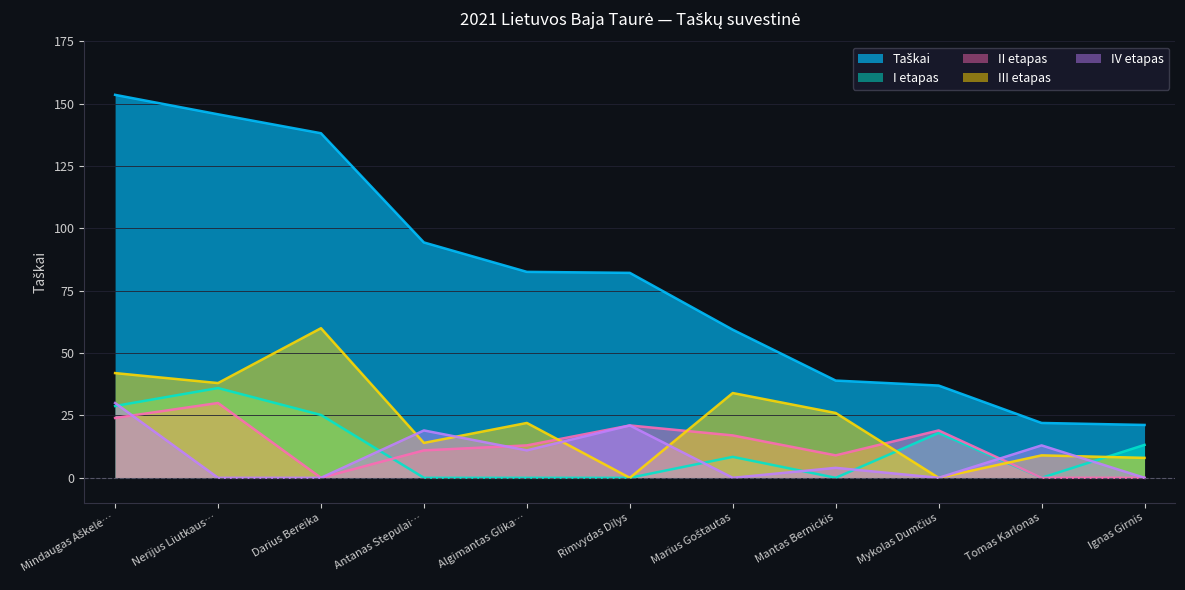

What are all the series names shown in the legend?

Taškai, I etapas, II etapas, III etapas, IV etapas